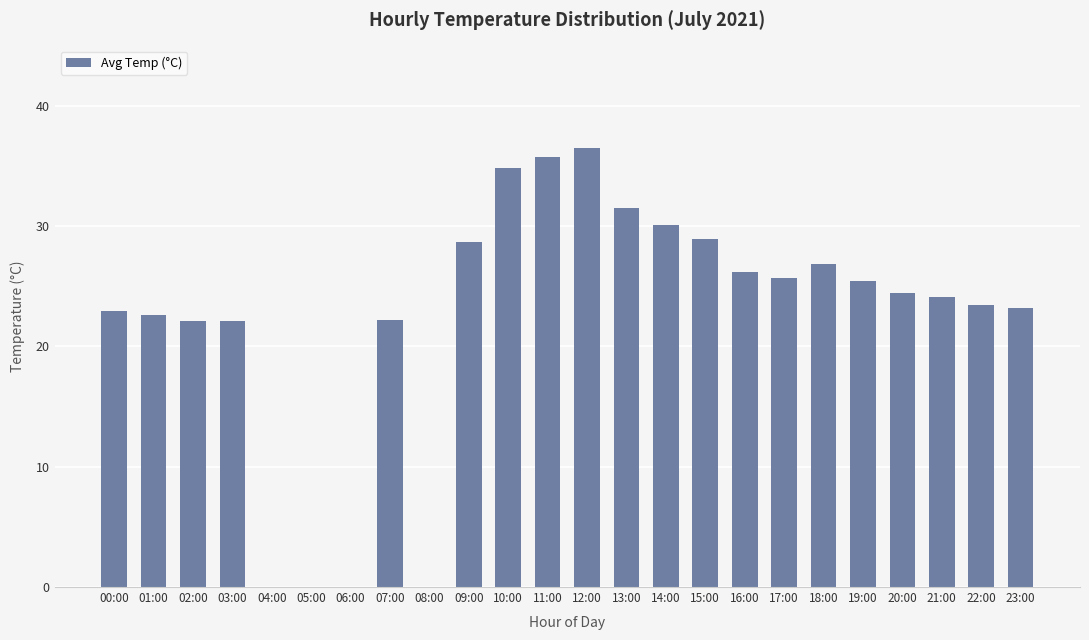

What is the maximum value shown in the chart?

36.5